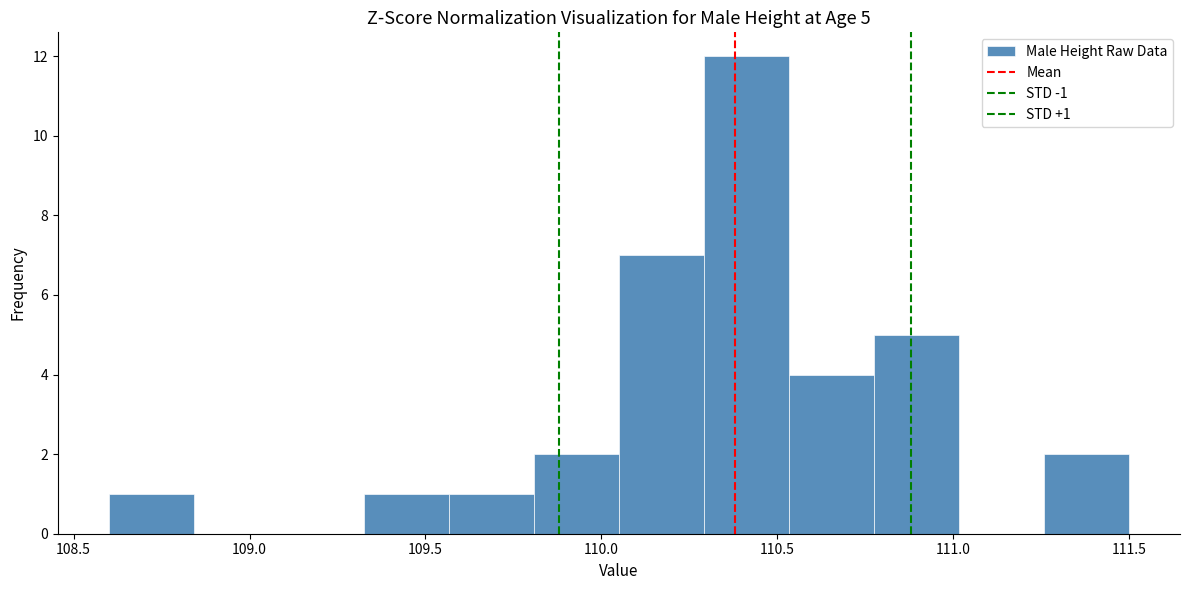

Over which range of the x-axis is the bar tallest?

110.30 to 110.55